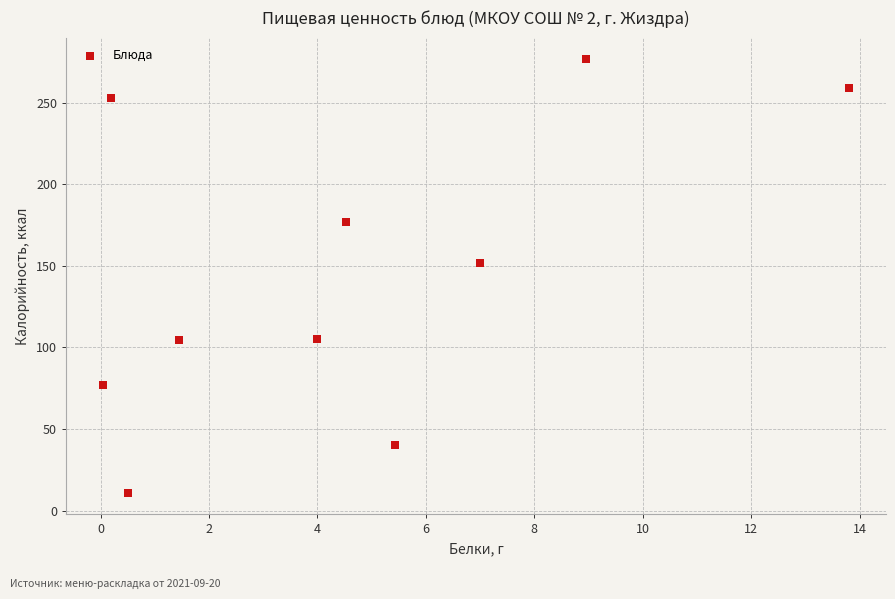

What is the average X value?

4.6